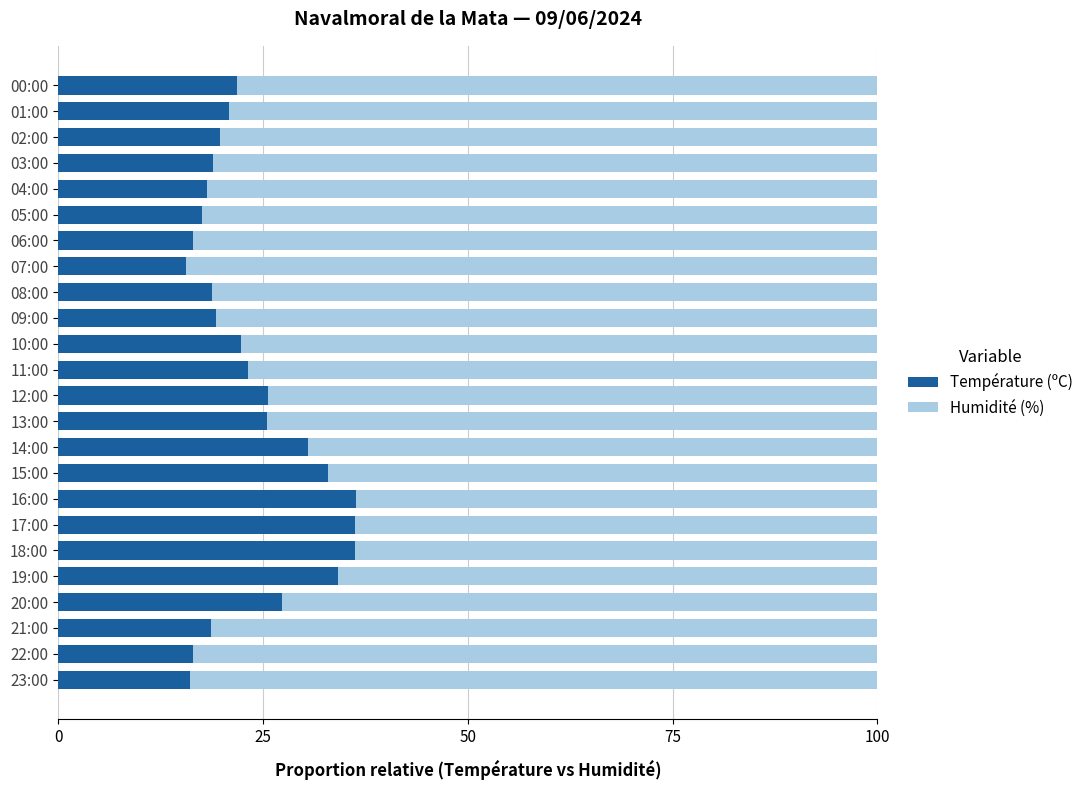

How many data points does each series have?

24